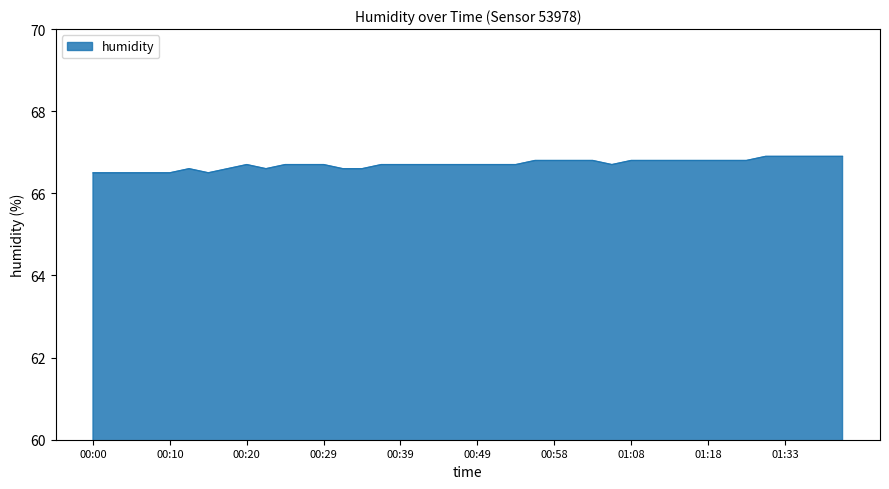

What is the minimum value shown in the chart?

66.5